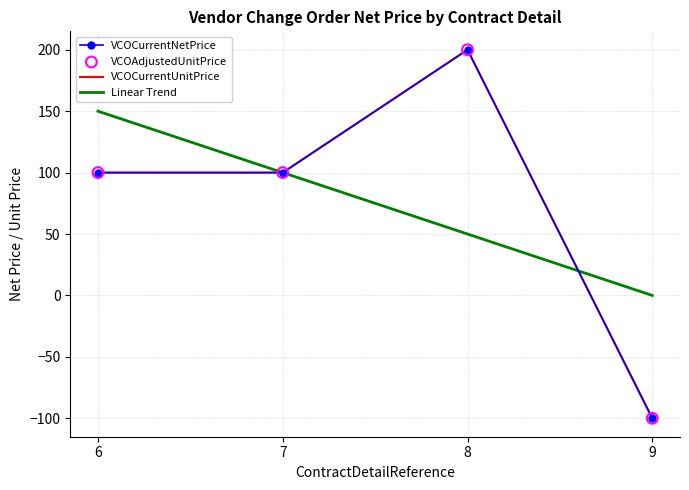

At which category is the sum across all series the highest?

8